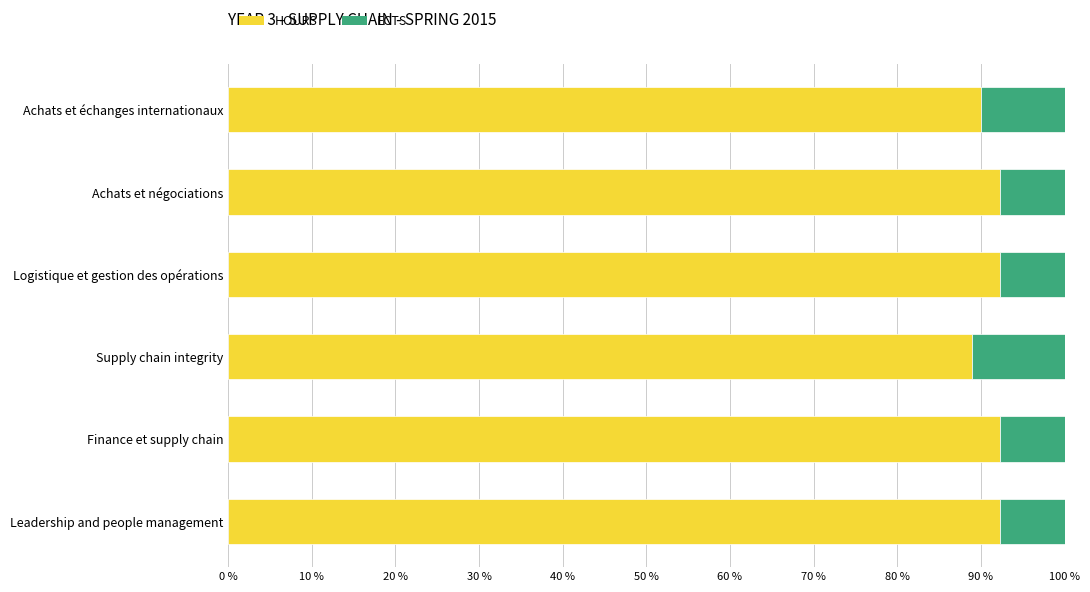

What is the maximum value for HOURS?

92.3